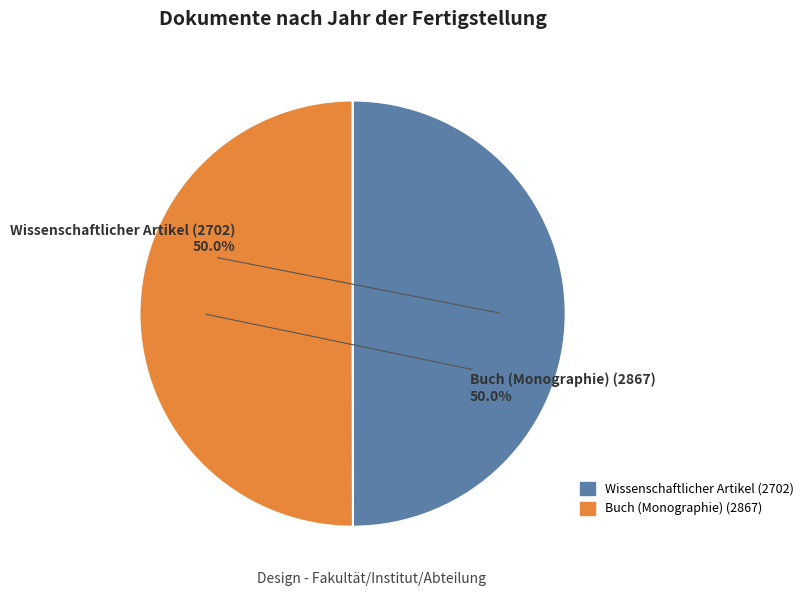

How much of the chart is everything except Wissenschaftlicher Artikel (2702)?

50.0%